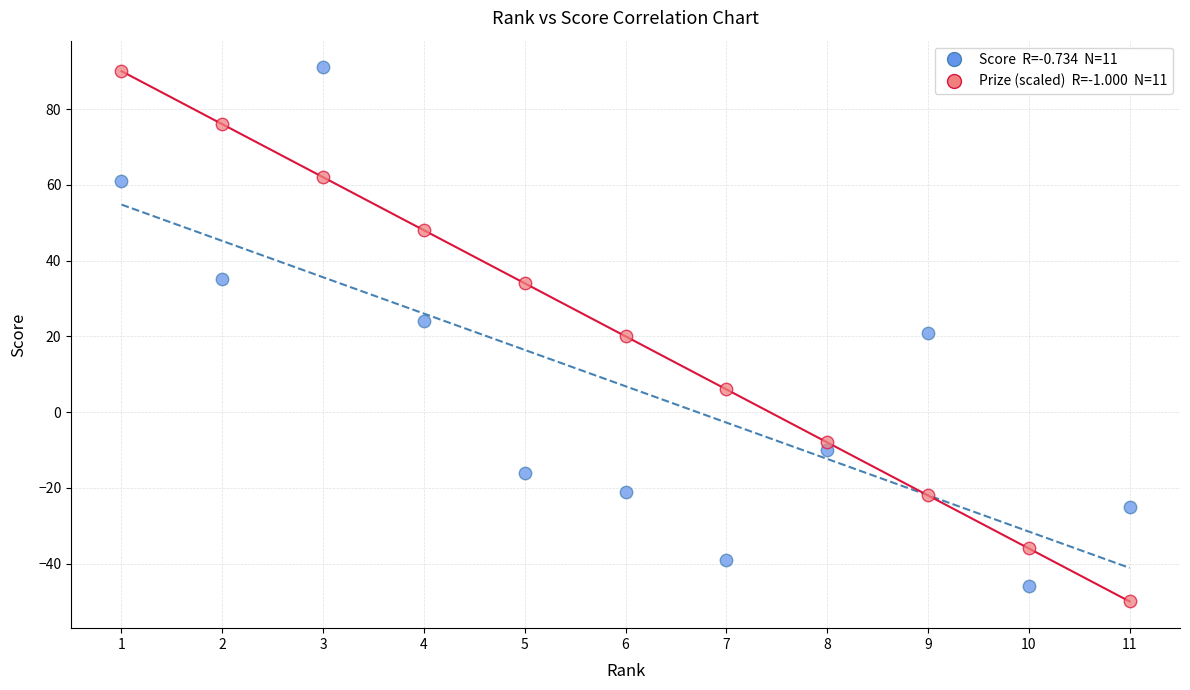

Across all data points, what is the range of Y values (max minus min)?

141